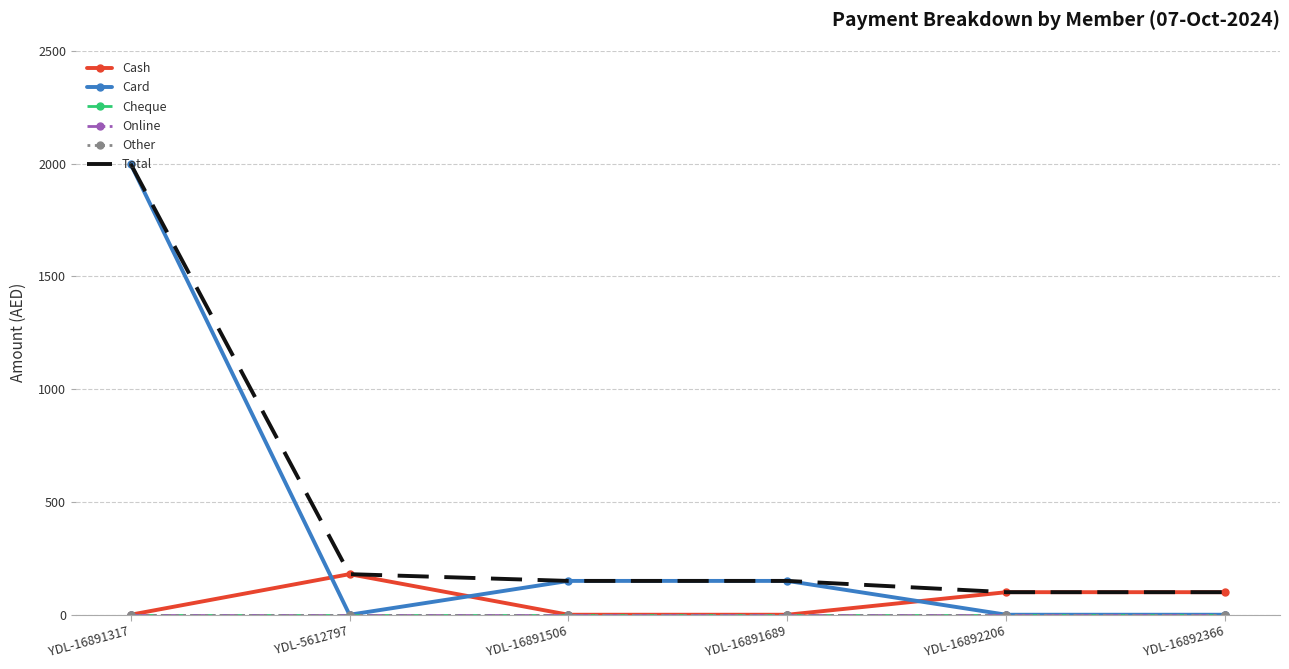

Reading right to left, extract all data points from this chart.

Cash: YDL-16892366=100	YDL-16892206=100	YDL-16891689=0	YDL-16891506=0	YDL-5612797=180	YDL-16891317=0
Card: YDL-16892366=0	YDL-16892206=0	YDL-16891689=150	YDL-16891506=150	YDL-5612797=0	YDL-16891317=2000
Cheque: YDL-16892366=0	YDL-16892206=0	YDL-16891689=0	YDL-16891506=0	YDL-5612797=0	YDL-16891317=0
Online: YDL-16892366=0	YDL-16892206=0	YDL-16891689=0	YDL-16891506=0	YDL-5612797=0	YDL-16891317=0
Other: YDL-16892366=0	YDL-16892206=0	YDL-16891689=0	YDL-16891506=0	YDL-5612797=0	YDL-16891317=0
Total: YDL-16892366=100	YDL-16892206=100	YDL-16891689=150	YDL-16891506=150	YDL-5612797=180	YDL-16891317=2000